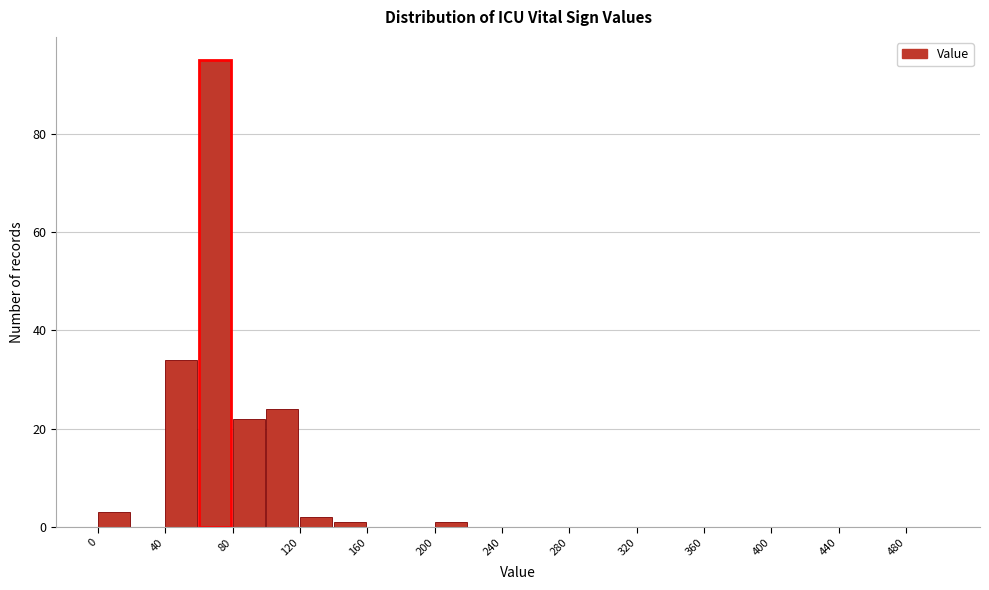

Reading left to right, list every bar in this chart as the range it spans on the x-axis followed by its height. The values are not printed on the chart, so give them approximately, as read against the axis.

0 to 20: 4
20 to 40: 0
40 to 60: 34
60 to 80: 96
80 to 100: 22
100 to 120: 24
120 to 140: 2
140 to 160: under 2
160 to 180: 0
180 to 200: 0
200 to 220: under 2
220 to 240: 0
240 to 260: 0
260 to 280: 0
280 to 300: 0
300 to 320: 0
320 to 340: 0
340 to 360: 0
360 to 380: 0
380 to 400: 0
400 to 420: 0
420 to 440: 0
440 to 460: 0
460 to 480: 0
480 to 500: 0